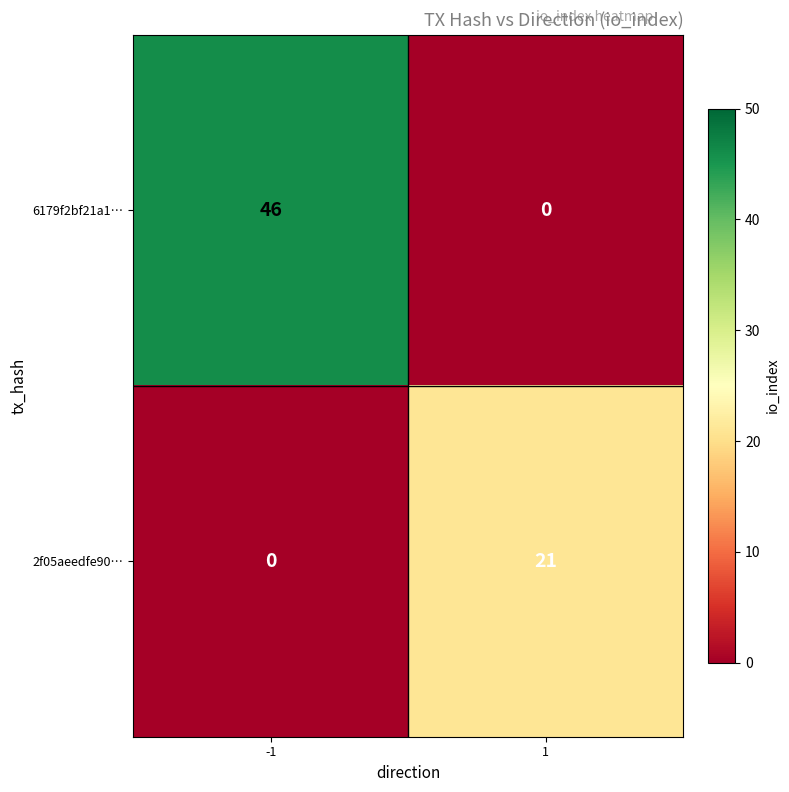

What is the spread (max minus min) of values at 1?

21